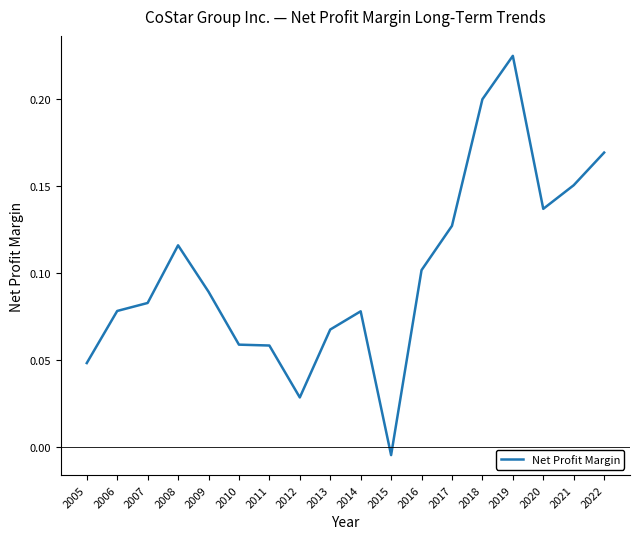

How many negative values are there?

1